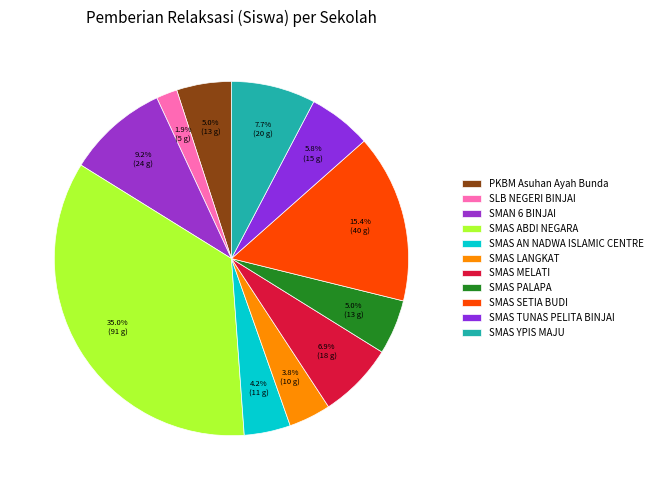

To the nearest percent, what portion does SMAS TUNAS PELITA BINJAI represent?

6%